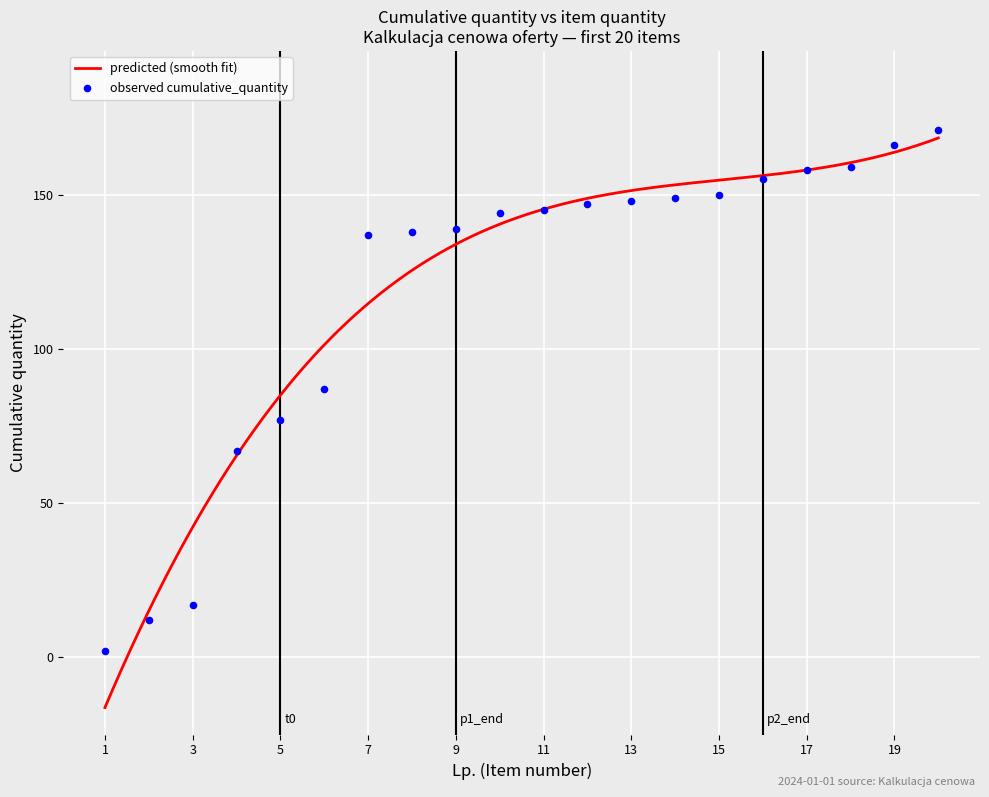

What is the change in value from 2 to 4?

+55